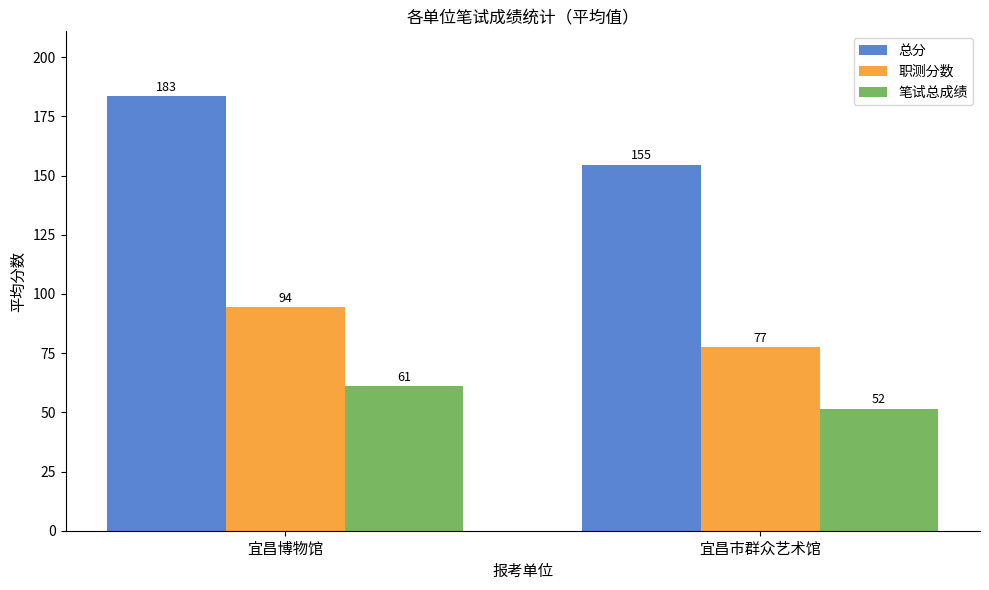

What is the label of the 1st bar from the right?

宜昌市群众艺术馆